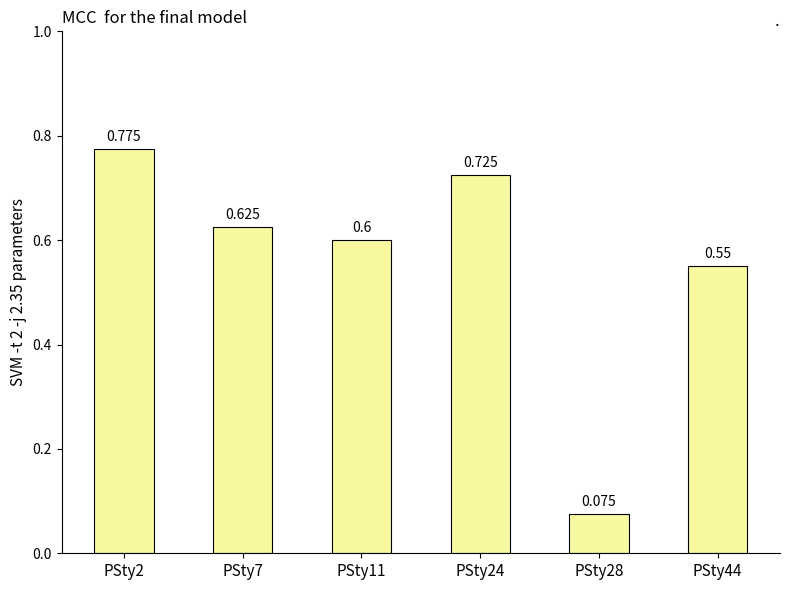

How many values are between 0 and 1?

6